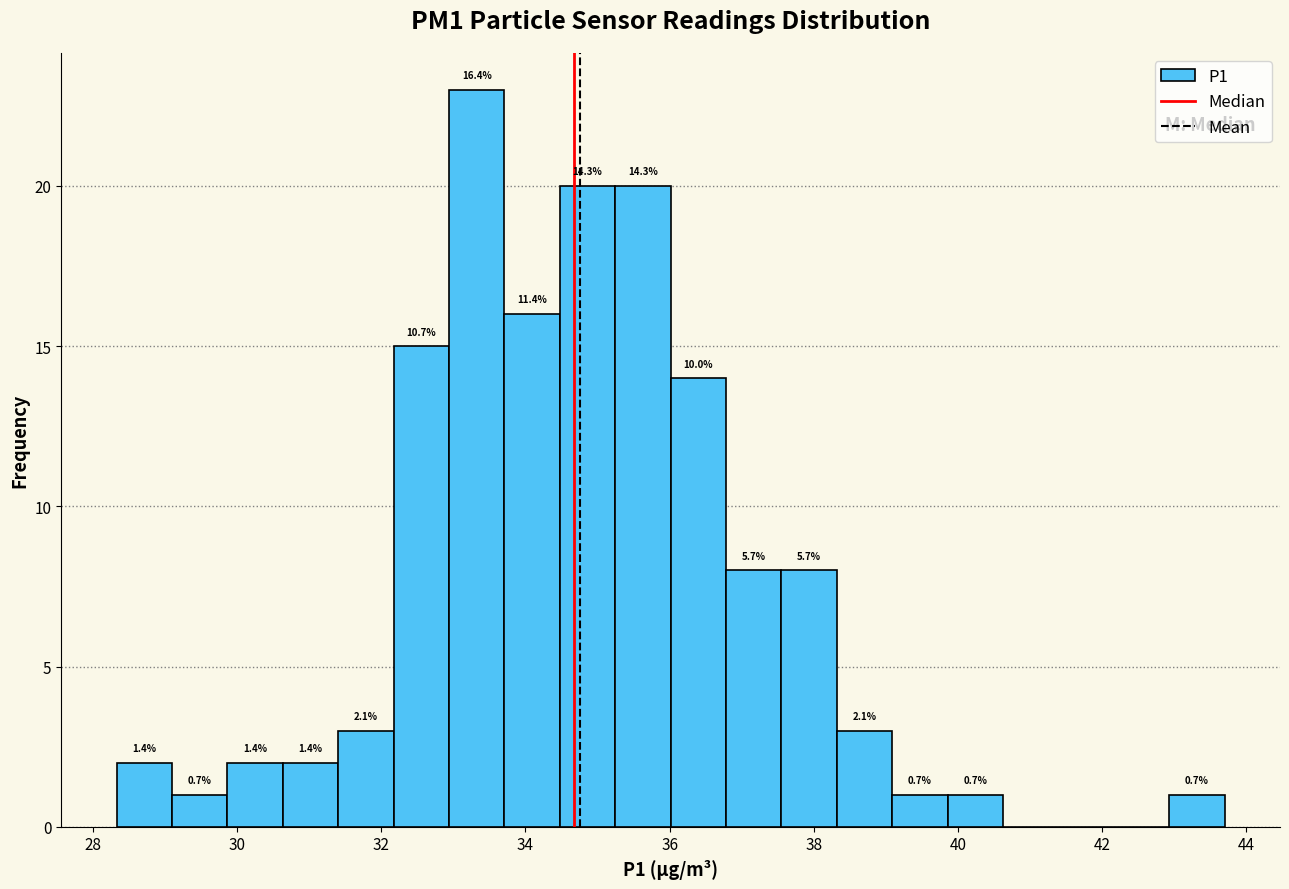

Around what value on the x-axis is the tallest bar? Give the approximate position of its centre, as read against the axis.

33.4